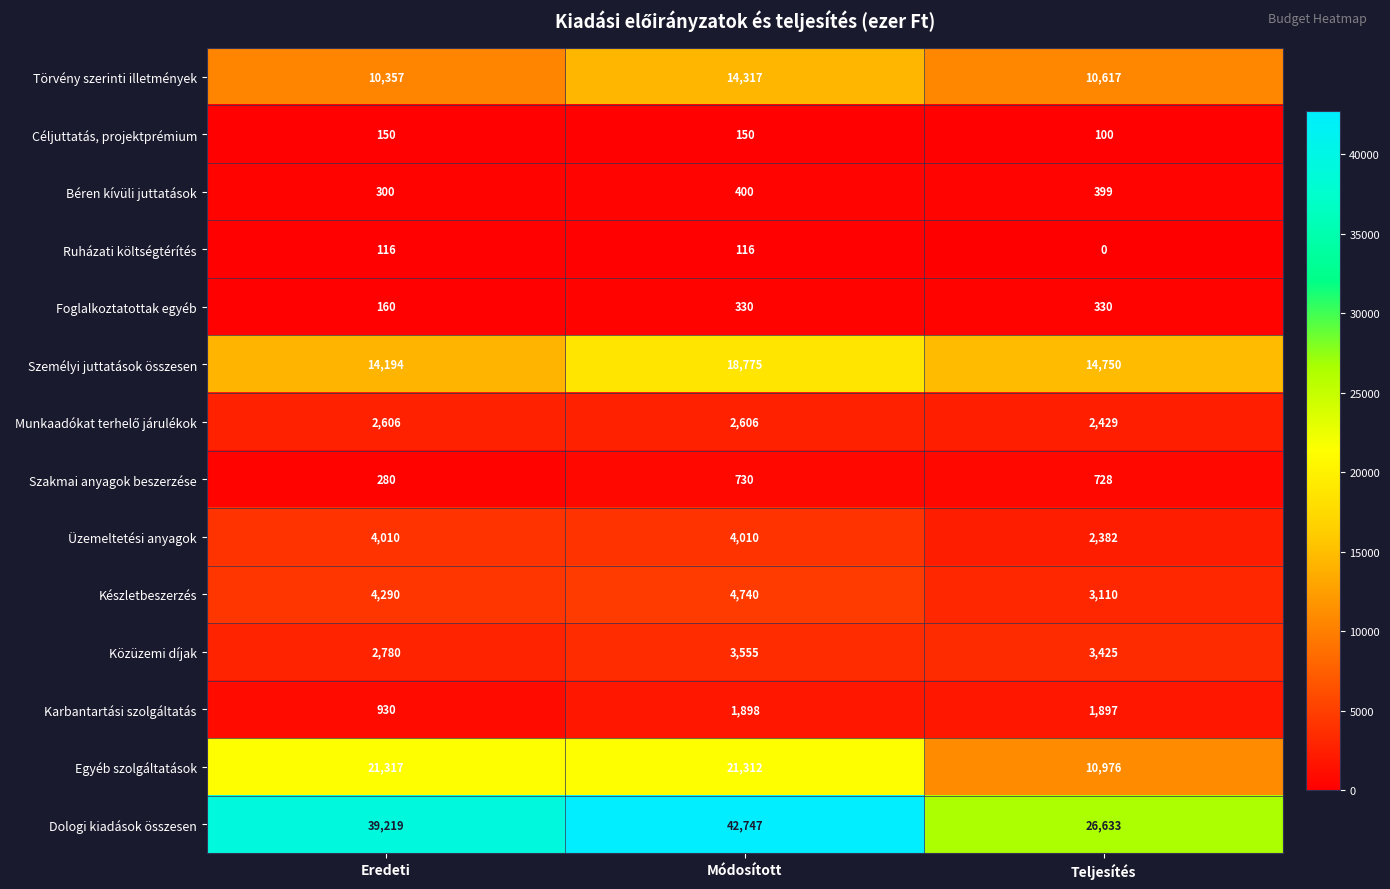

How many distinct data groups are displayed?

14